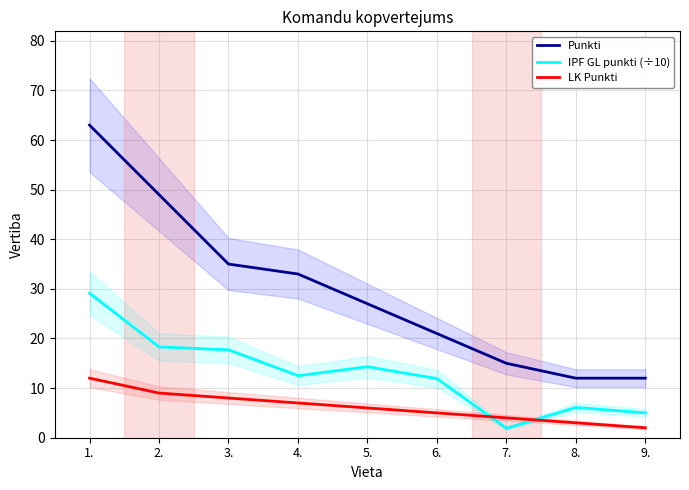

What is the sum of the Punkti values at 9. and 6.?

33.0